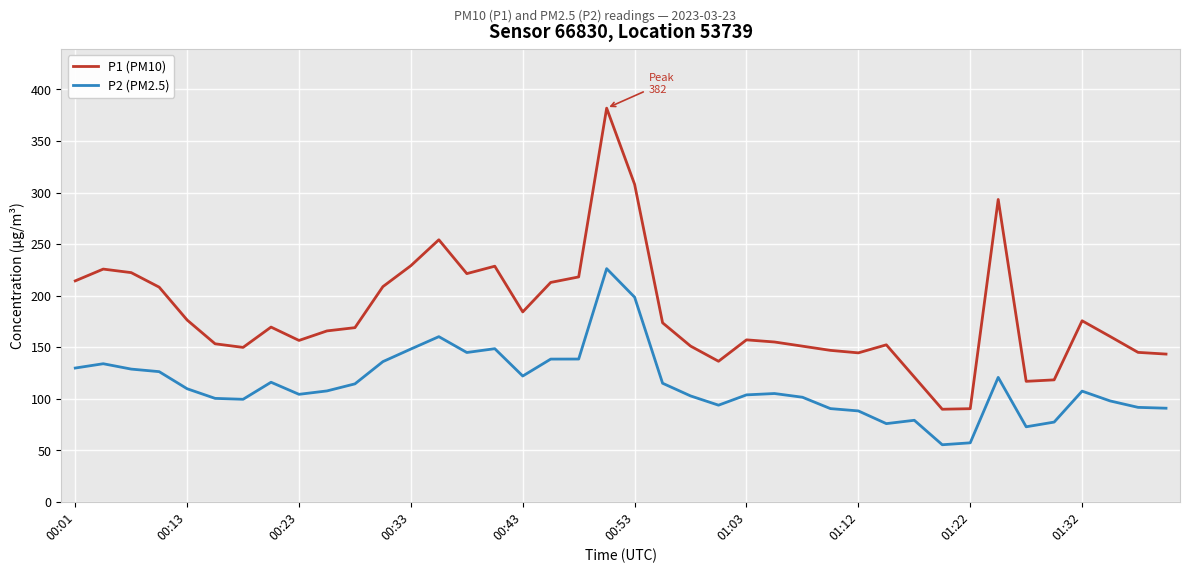

What is the difference between the second highest and second lowest values in the P1 (PM10) series?

217.6